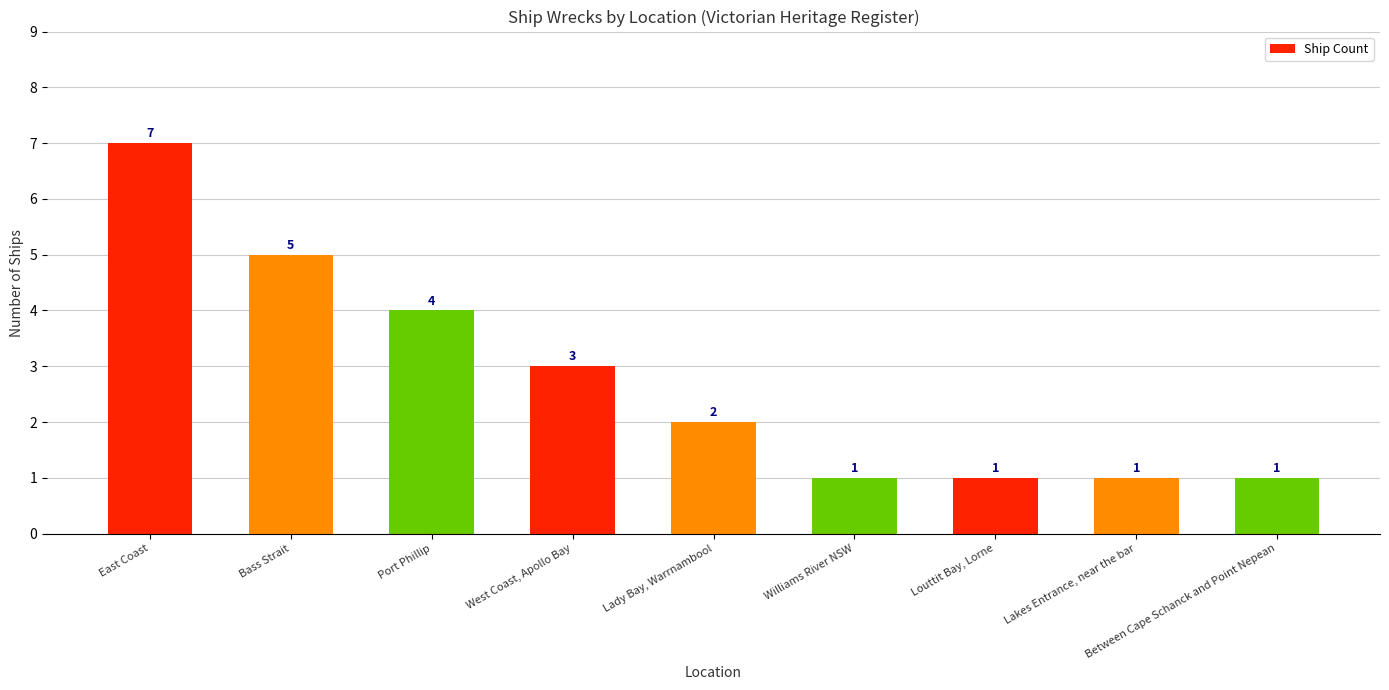

At which category does the chart reach its peak across all series?

East Coast